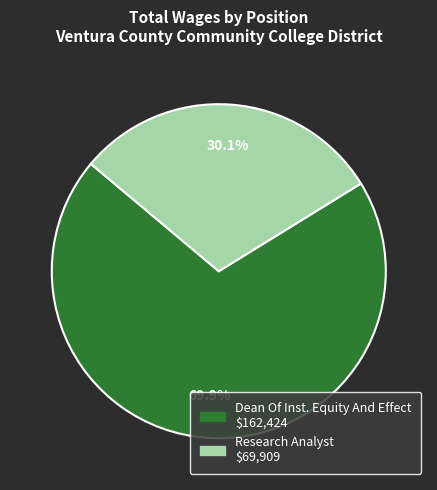

Is the sum of Research Analyst and Dean Of Inst. Equity And Effect greater than half?

Yes